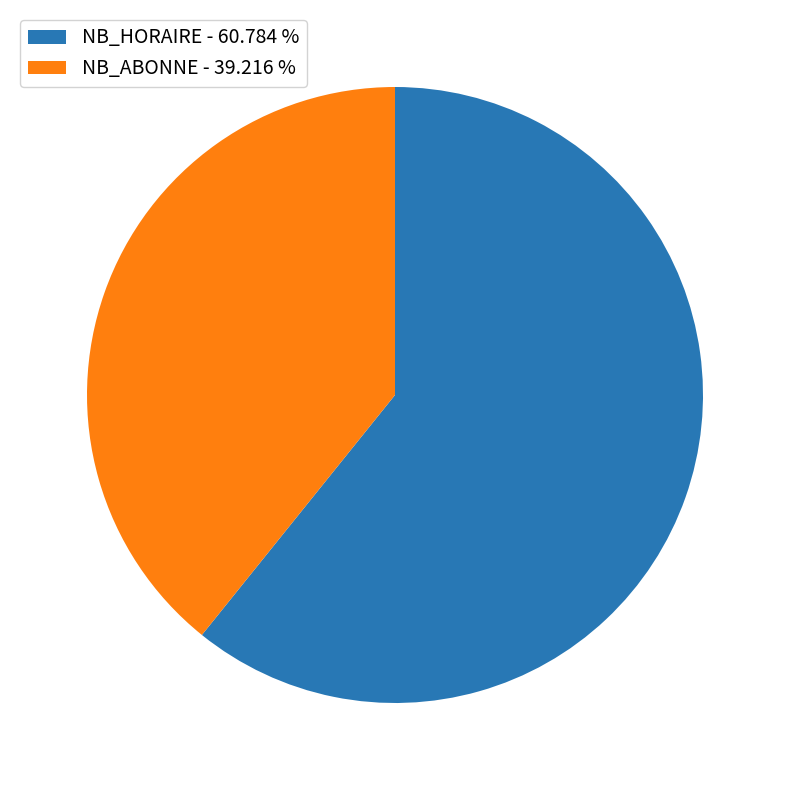

Which has a higher value, NB_ABONNE - 39.216 % or NB_HORAIRE - 60.784 %?

NB_HORAIRE - 60.784 %